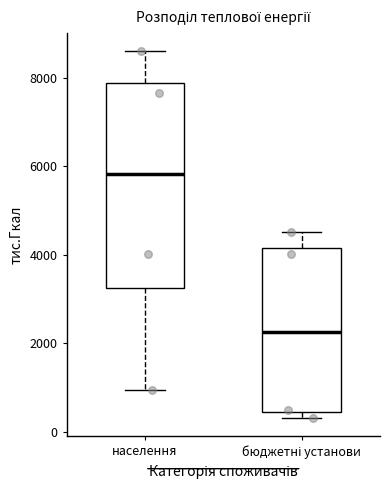

Which box's median line is the highest?

населення